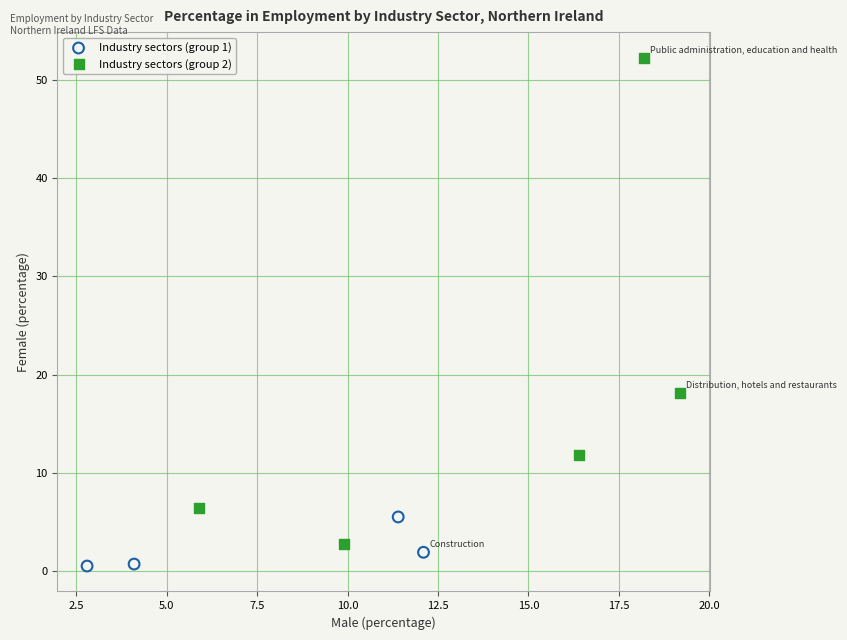

Which series reaches the maximum Y coordinate?

Industry sectors (group 2)